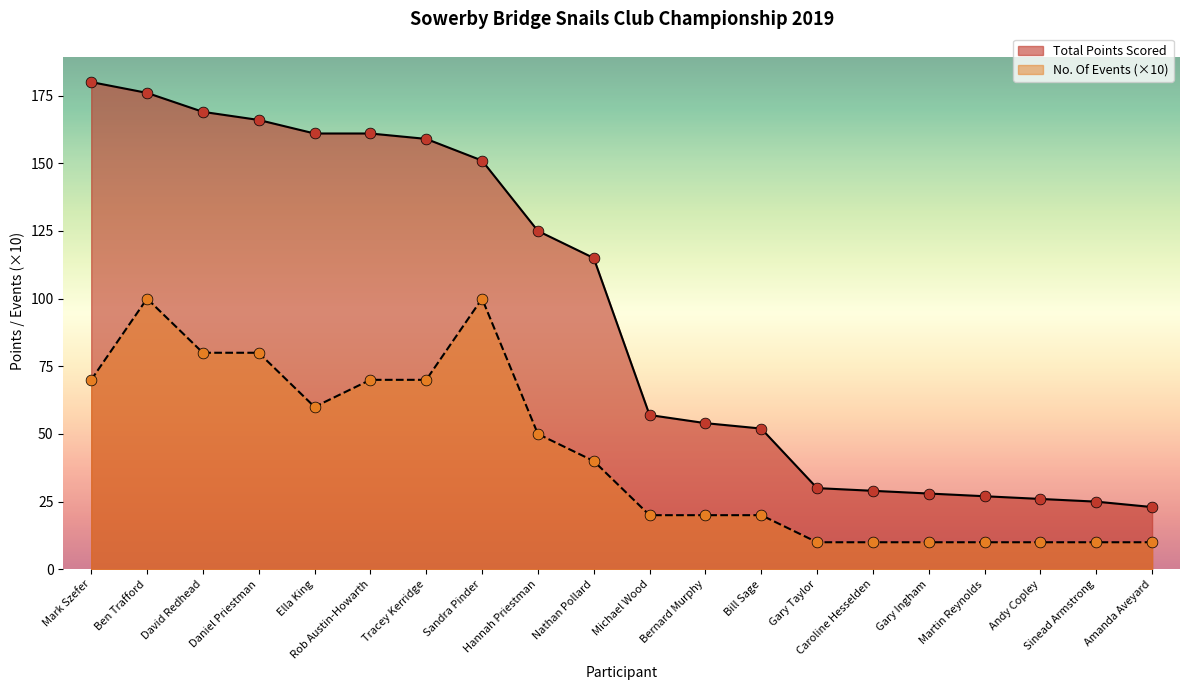

Which series contains the highest Y value?

Total Points Scored